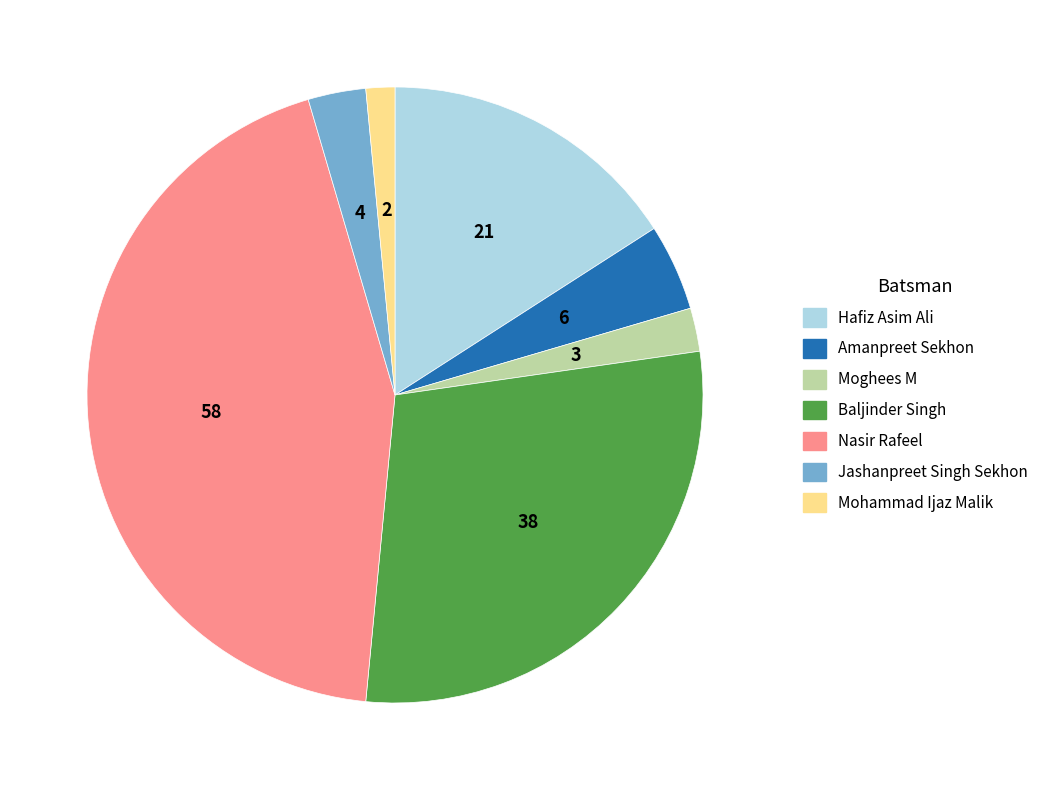

True or false: Nasir Rafeel accounts for 52% of the total.

False